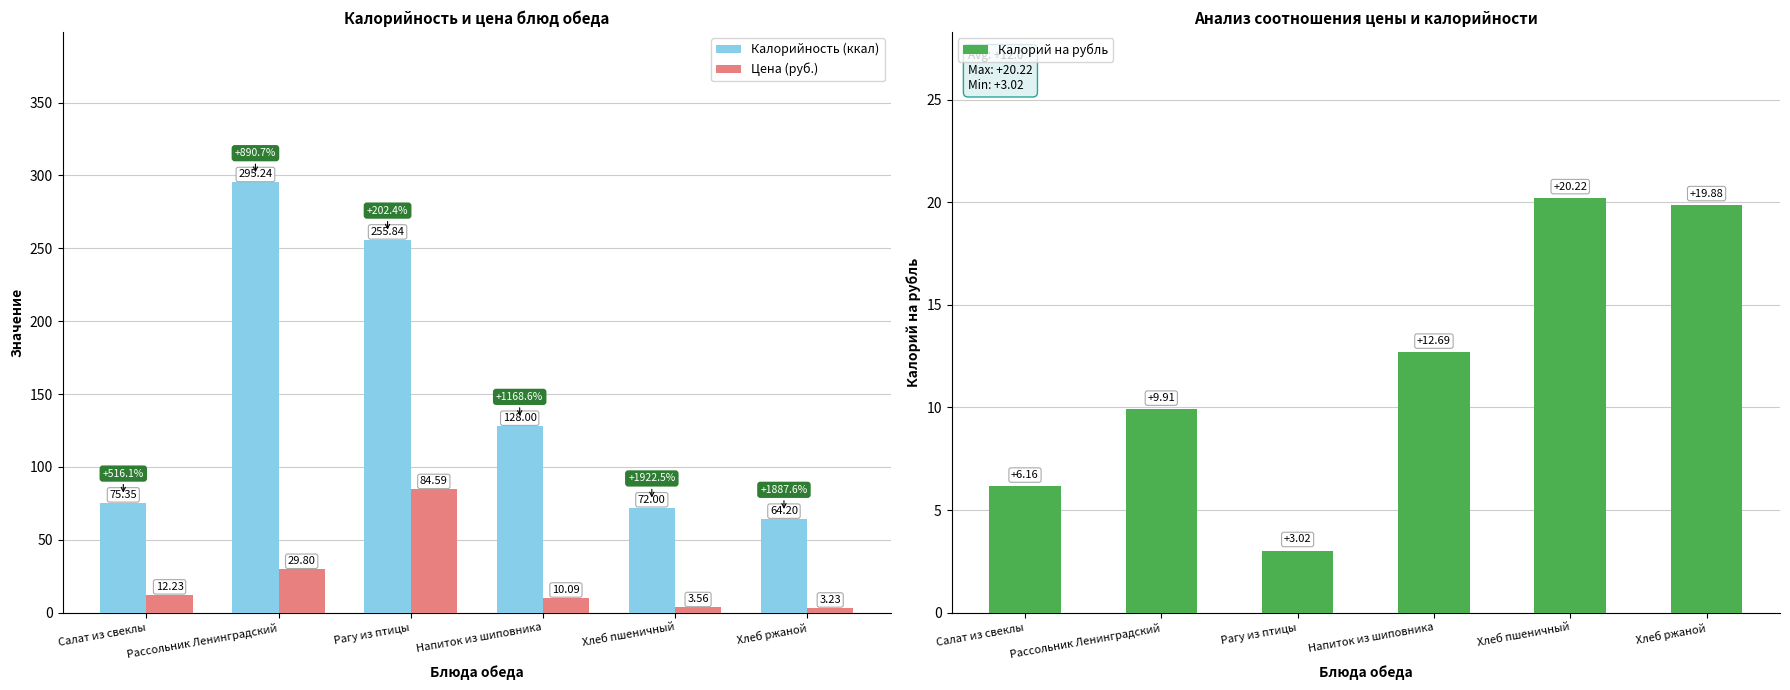

What is the difference between the highest and lowest values at Салат из свеклы?

69.2